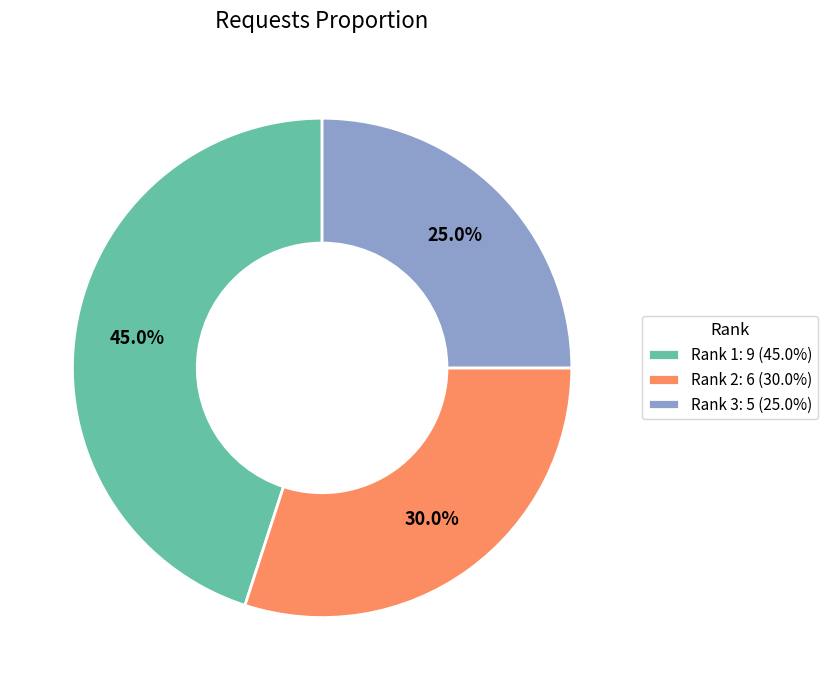

Which slice is the largest?

Rank 1: 9 (45.0%)